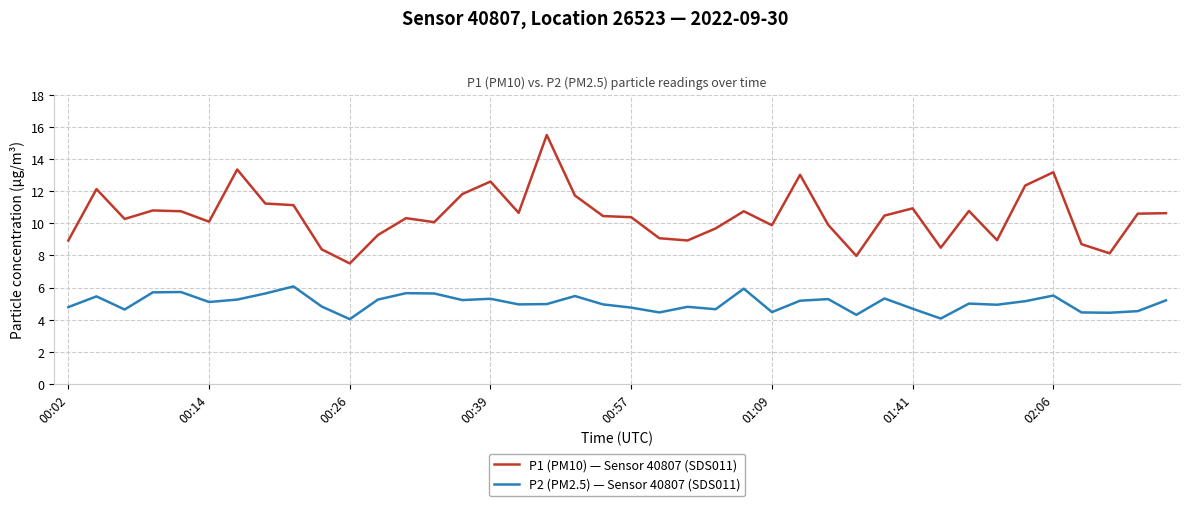

What is the maximum value for P1 (PM10) — Sensor 40807 (SDS011)?

15.5